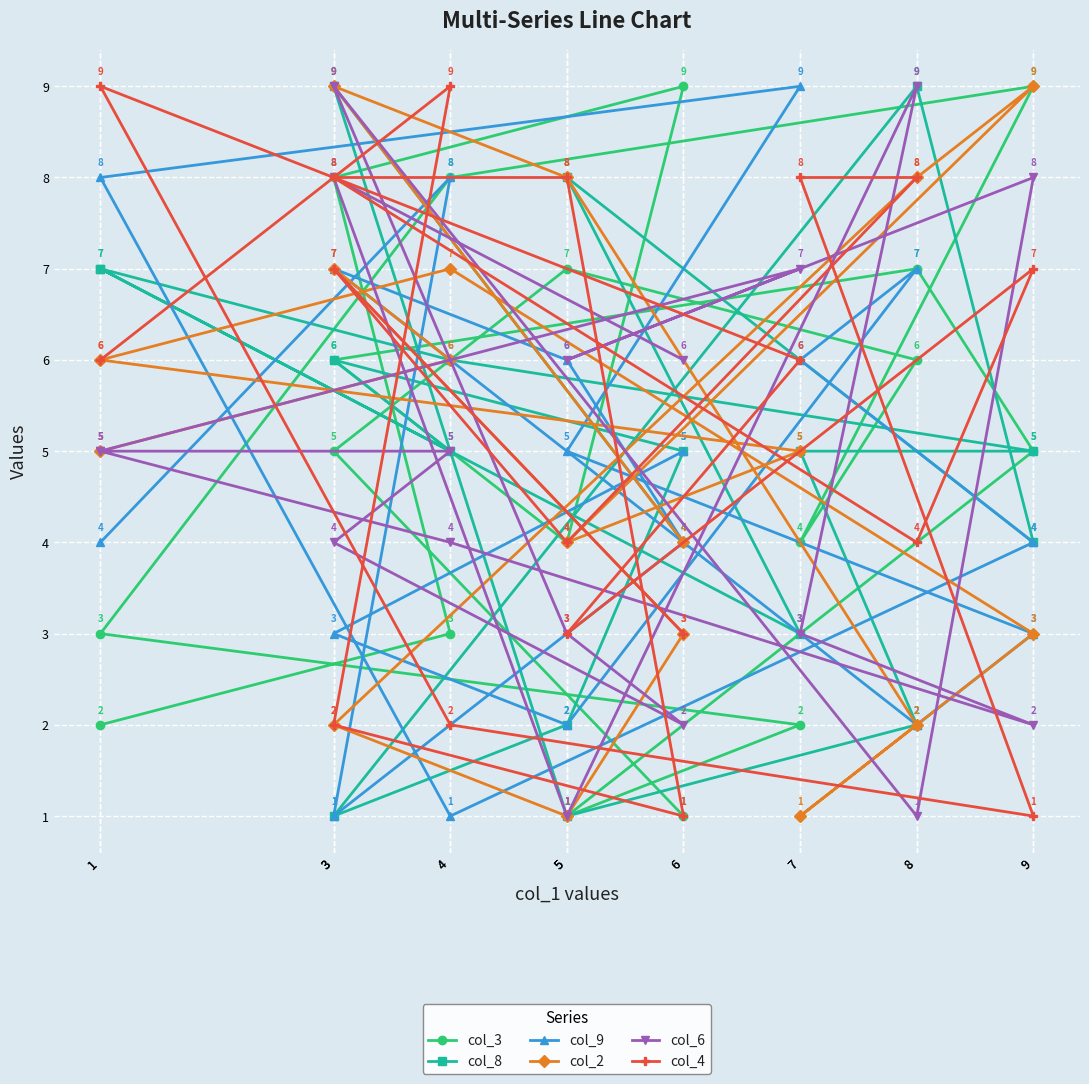

What is the sum of the col_9 values at 4 and 7?

14